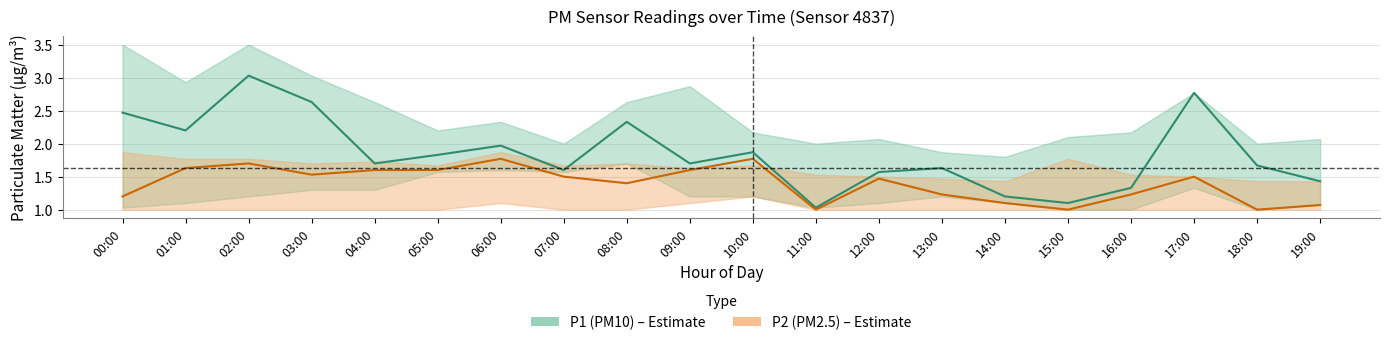

What is the value of the P1 (PM10) point at the 20th from the left?

1.4